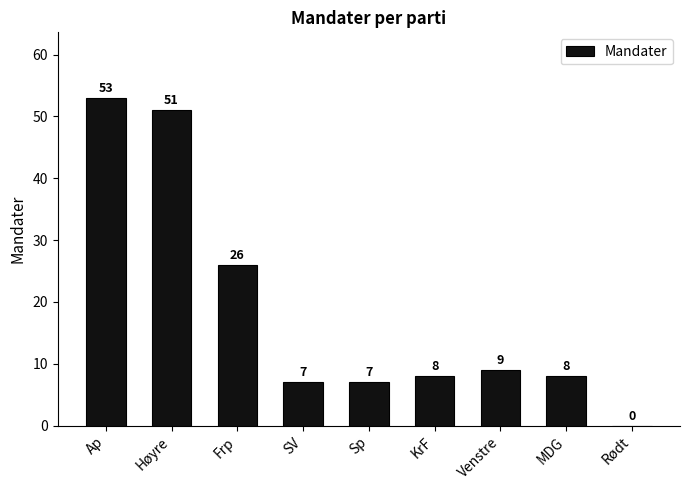

Read the value at Venstre, to the nearest 10.

10